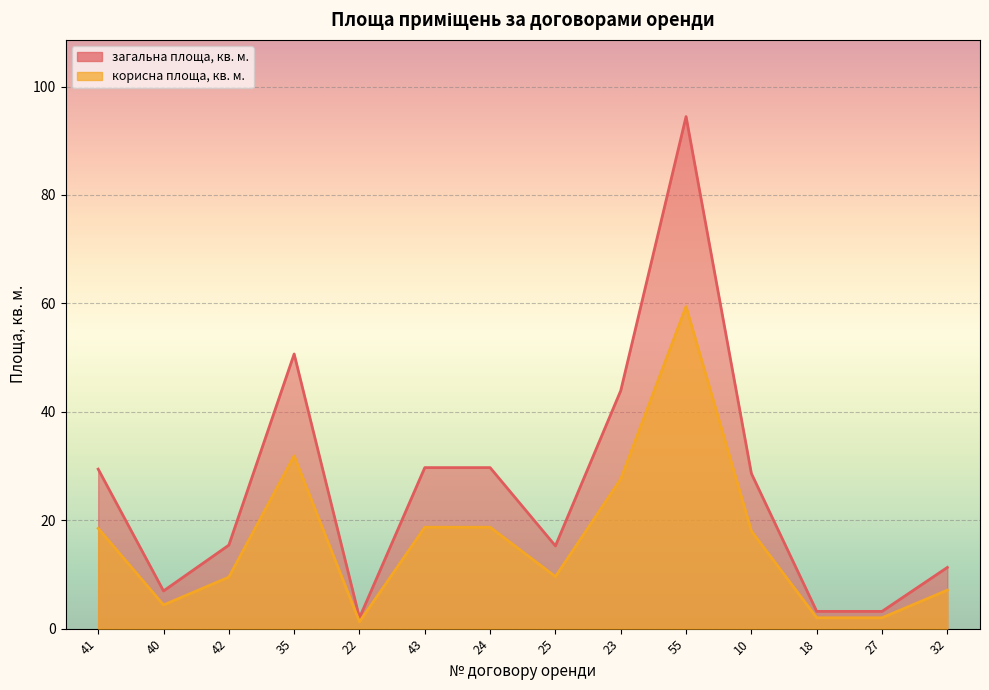

Which series has the widest spread of values?

загальна площа, кв. м.